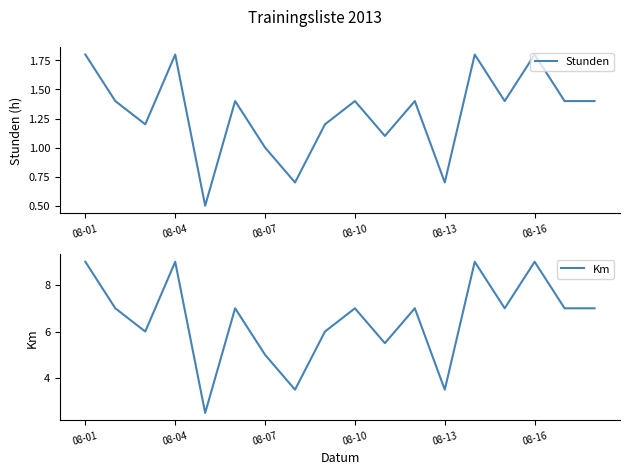

Where is the first local maximum for Km?

08-04